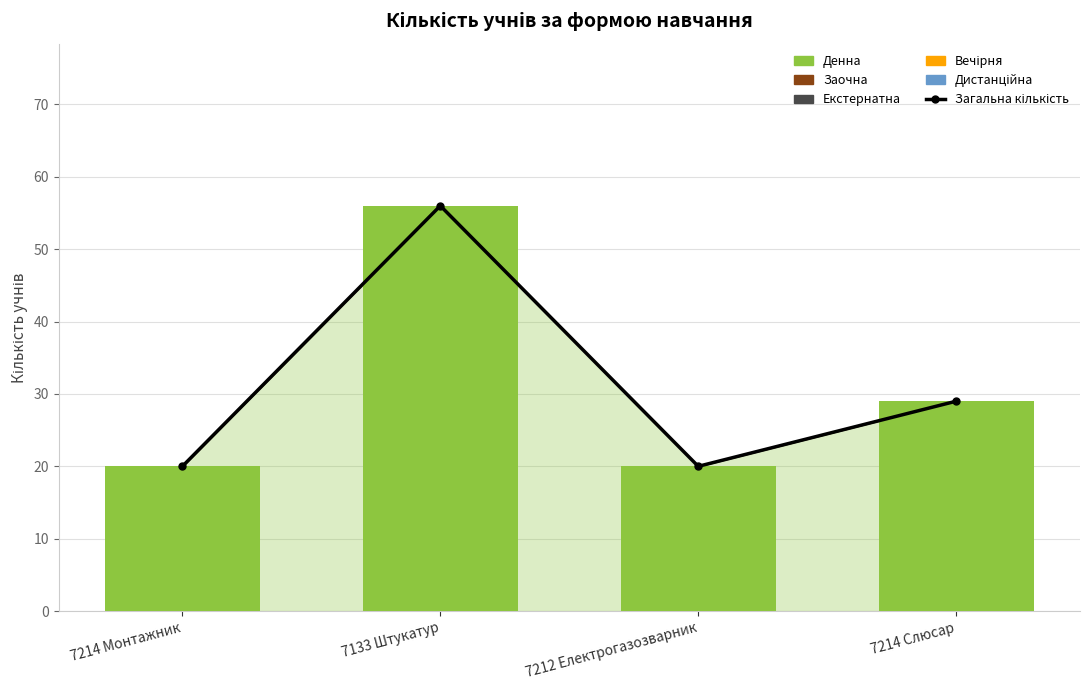

What is the label of the 3rd bar from the right?

7133 Штукатур